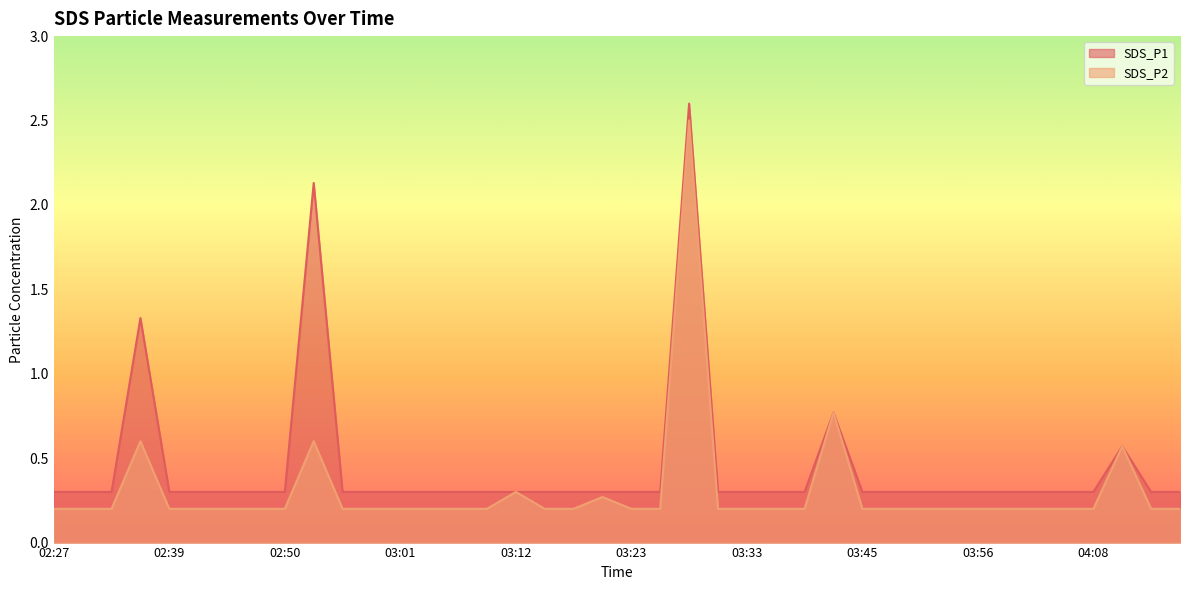

How many lines are shown in the chart?

2